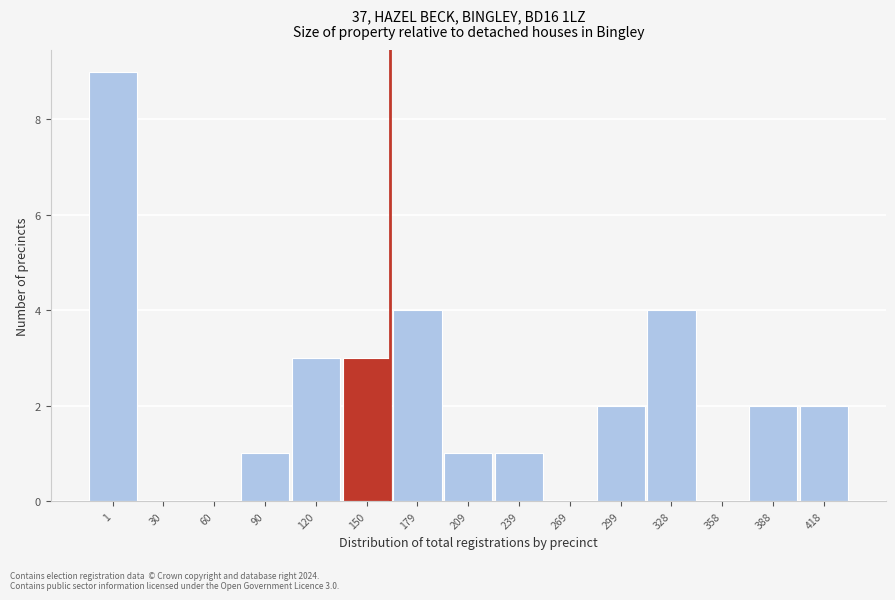

Reading right to left, transcribe all the data shown in this chart.

418=2	388=2	358=0	328=4	299=2	269=0	239=1	209=1	179=4	150=3	120=3	90=1	60=0	30=0	1=9